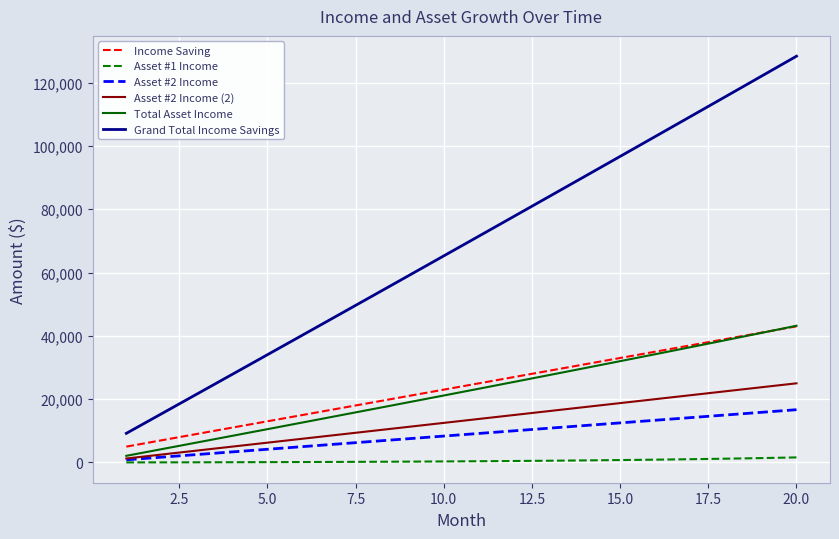

True or false: Asset #2 Income (2) has more than 1 points higher than both neighbors.

False